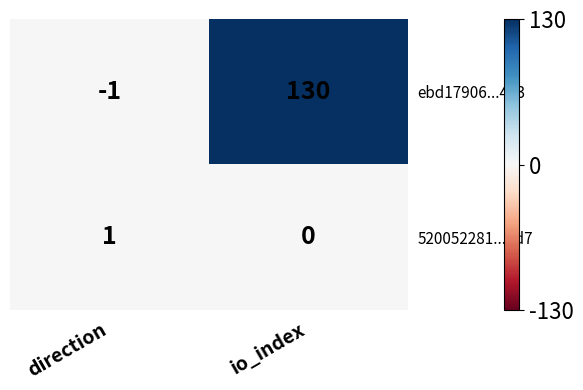

Reading left to right, transcribe all the data shown in this chart.

ebd17906...413: -1	130
520052281...ad7: 1	0